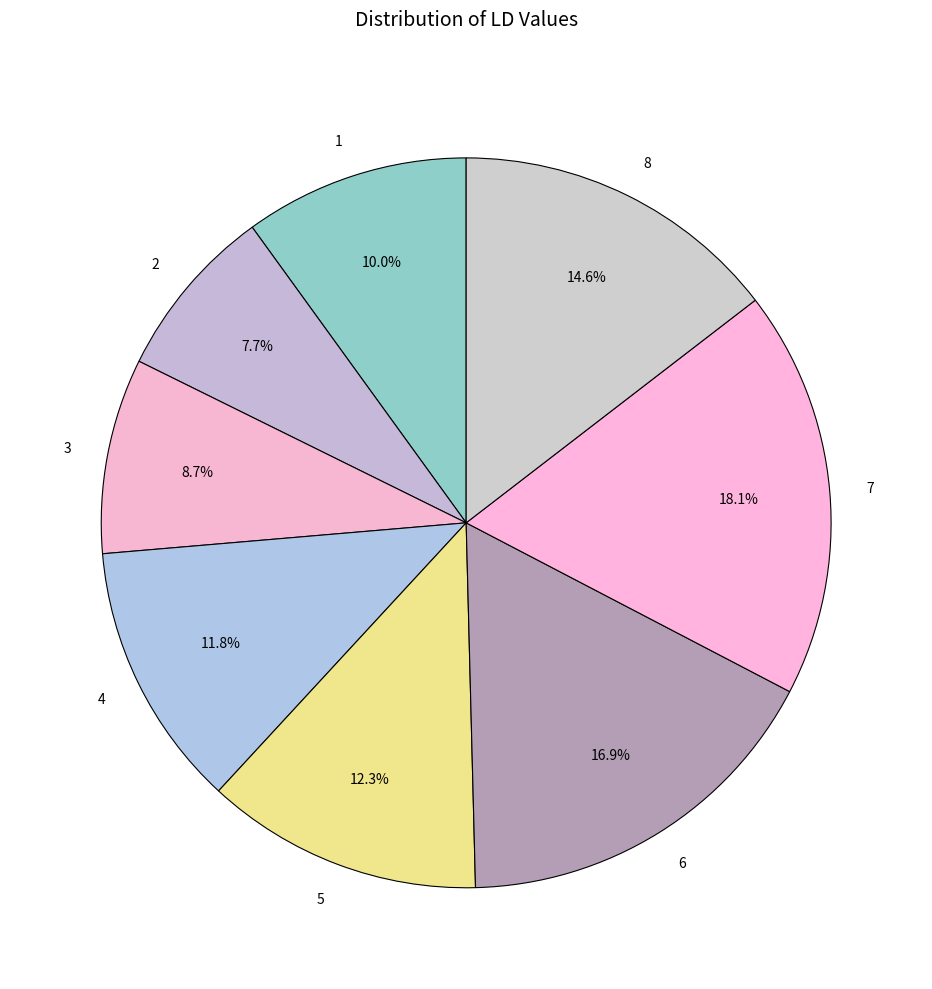

Count the number of slices in the pie.

8